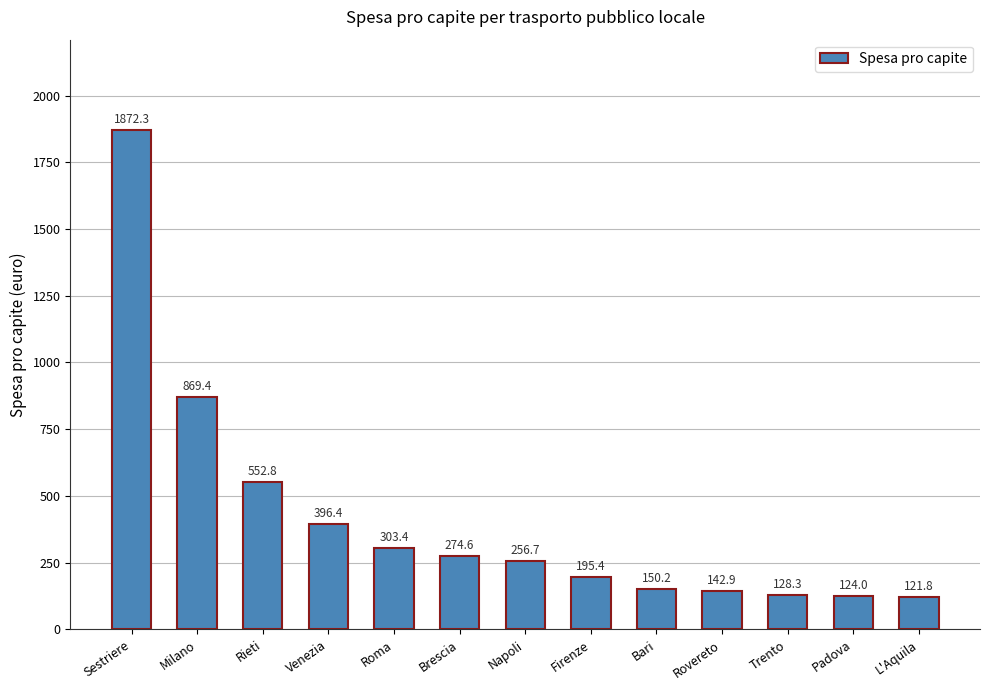

What is the ratio of the value at Bari to the value at Rieti?

0.3